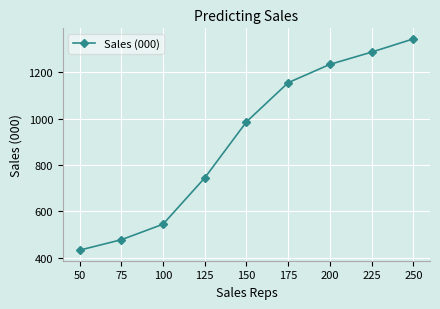

What is the average value?

912